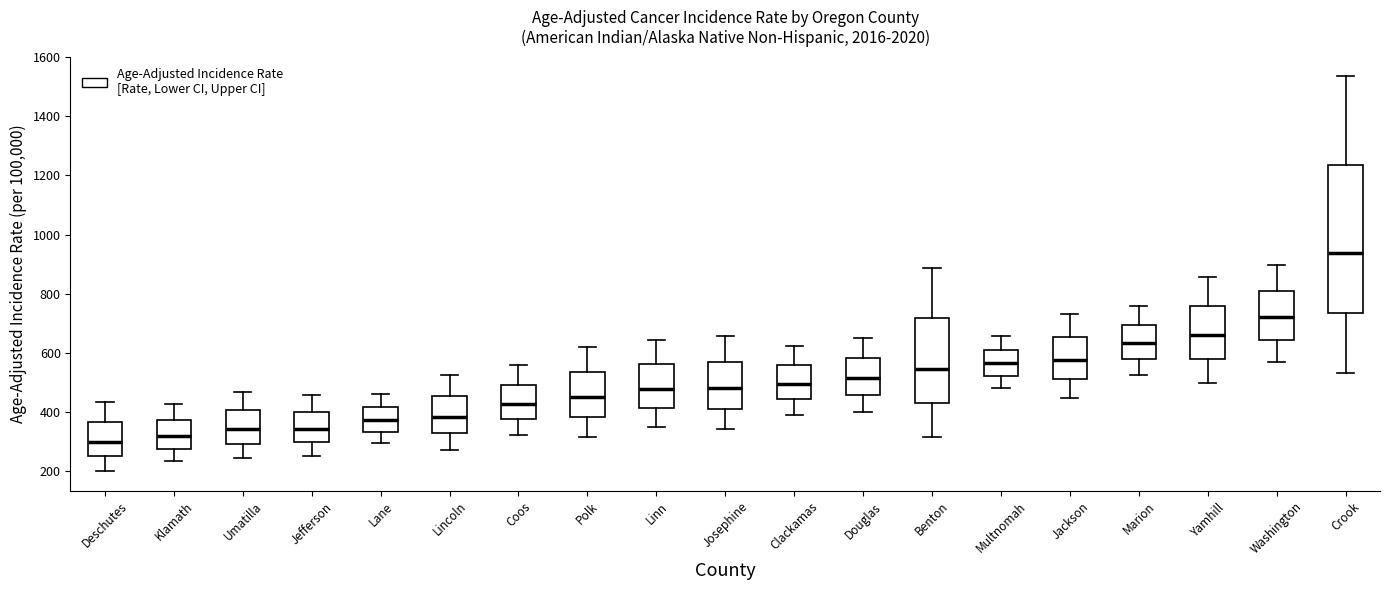

Where does the median line of the box for Benton sit on the y-axis? The values are not printed on the chart, so give them approximately, as read against the axis.

540